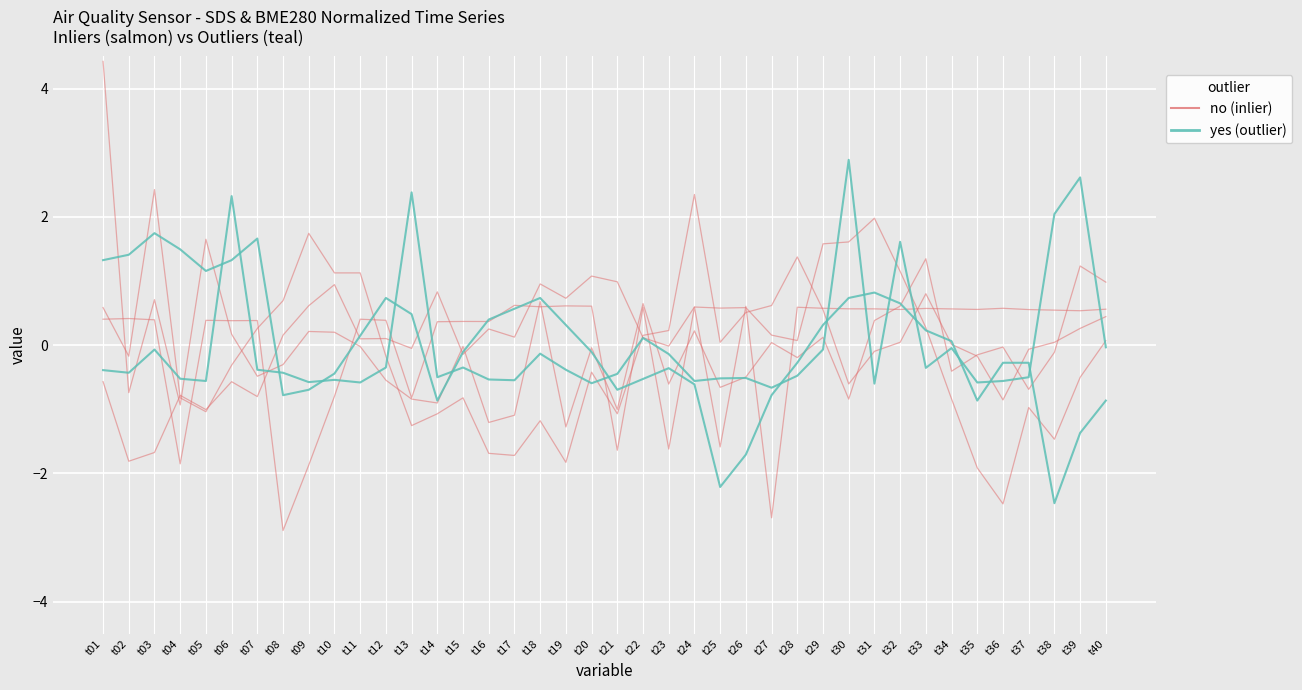

True or false: SDS_P2 has a value of -0.9 at t16.

False